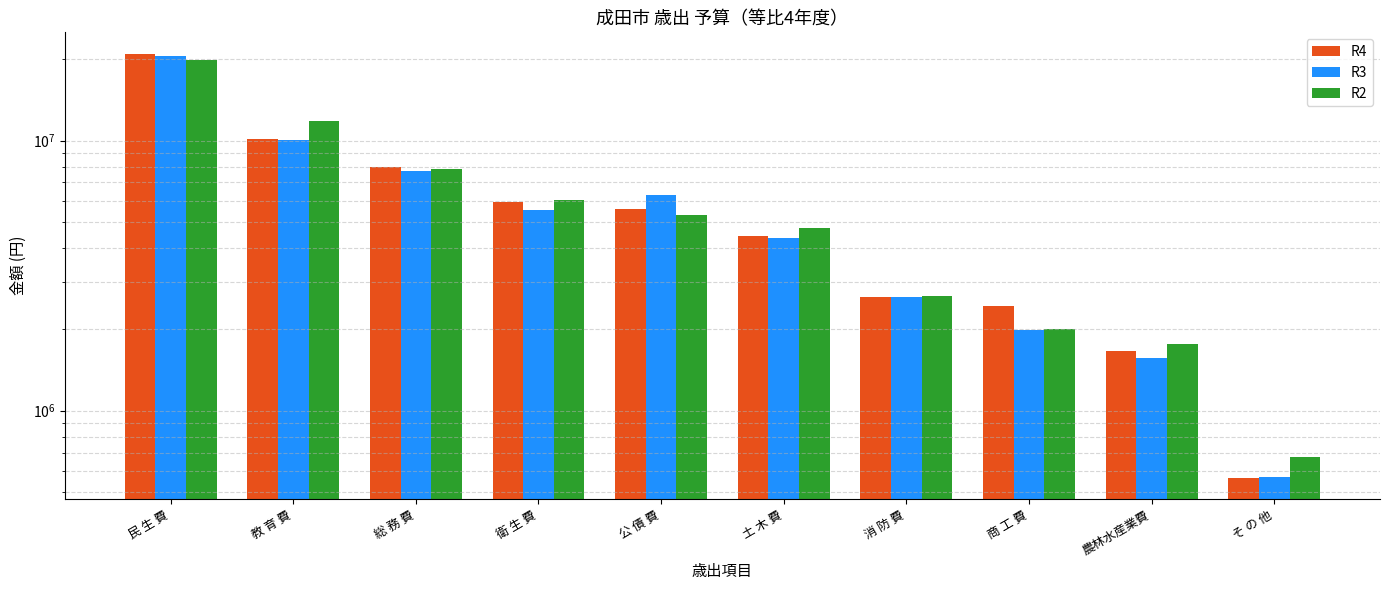

At which category does the chart reach its minimum across all series?

そ の 他